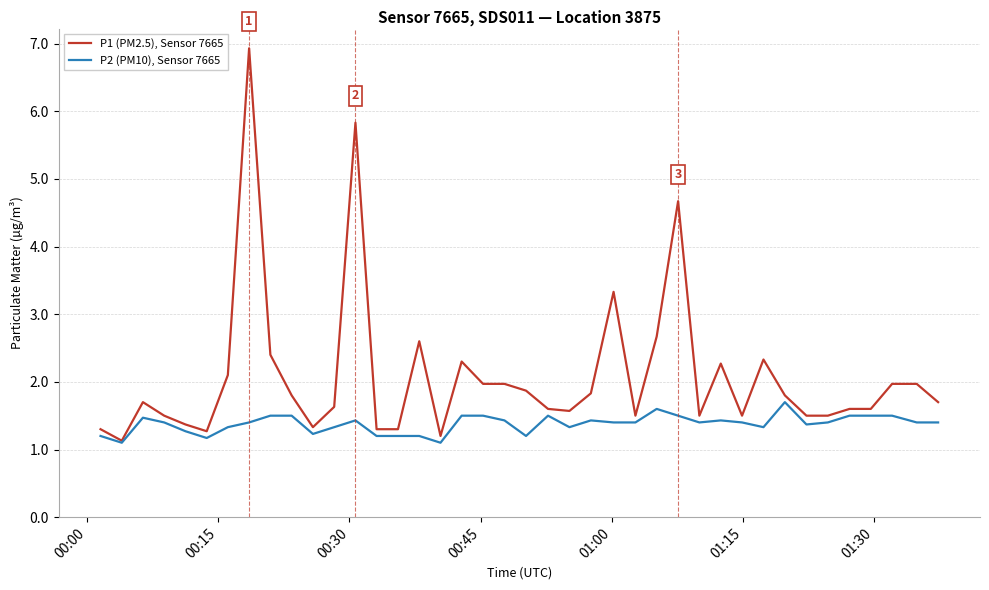

What is the maximum value shown in the chart?

6.9